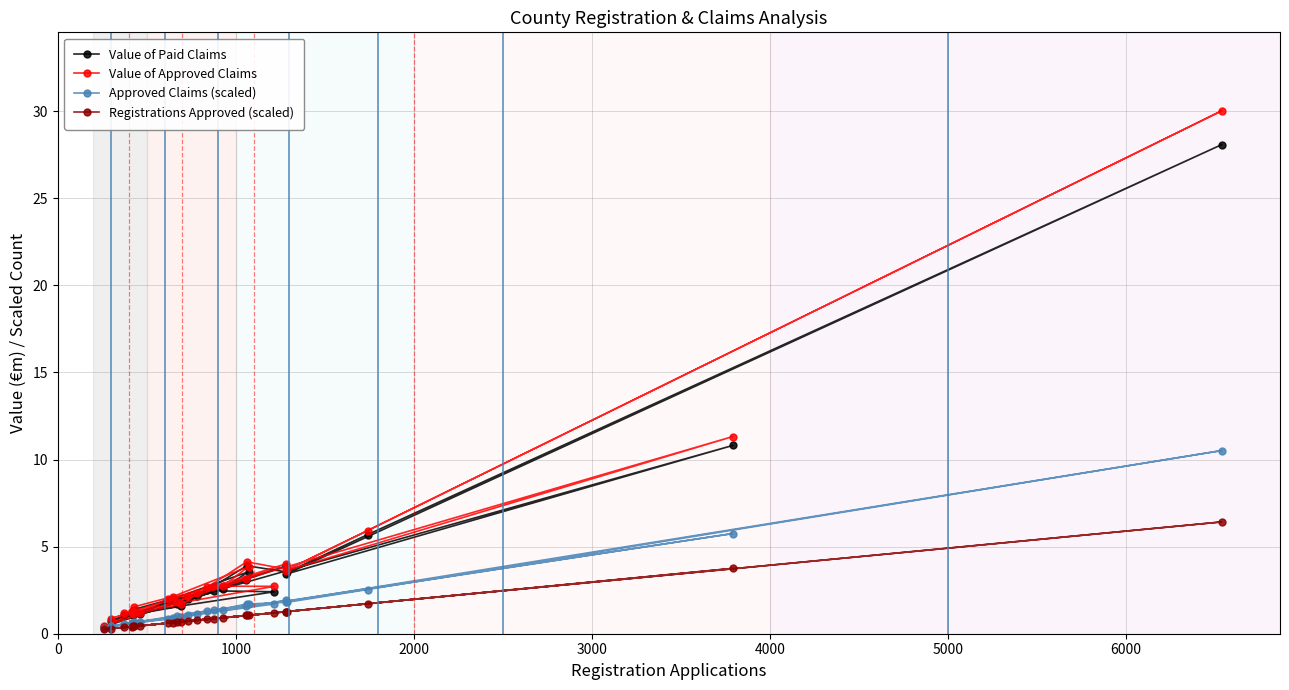

What is the highest value of the Value of Paid Claims series?

28.1